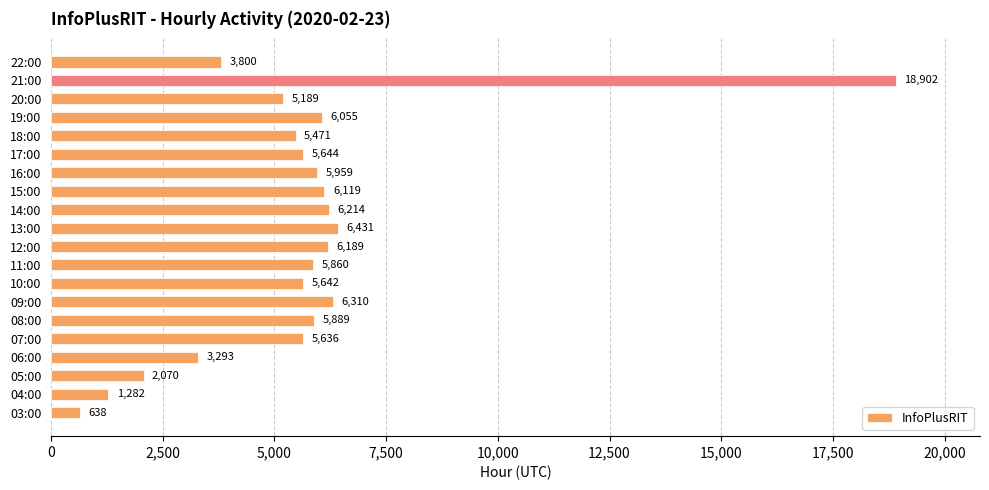

Which category has the highest value across all series?

21:00